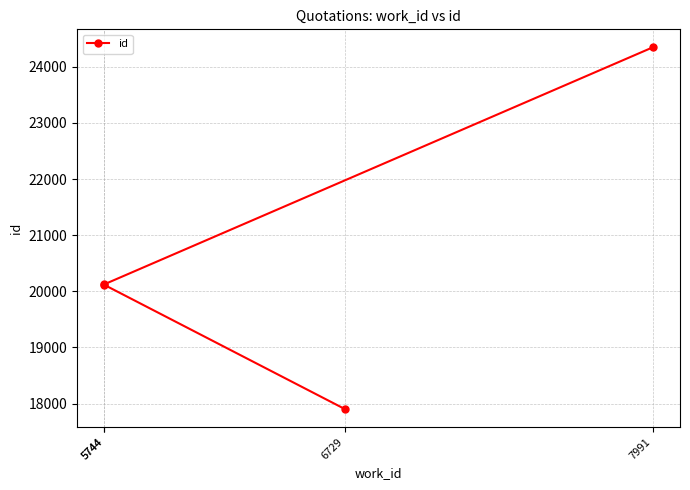

What value does the data have at 7991?

24345